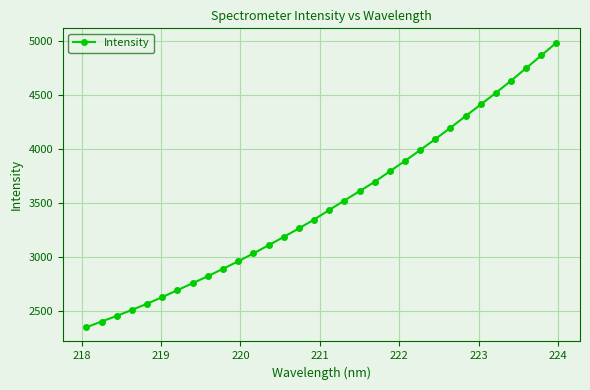

True or false: there are more than 2 points higher than both neighbors.

False